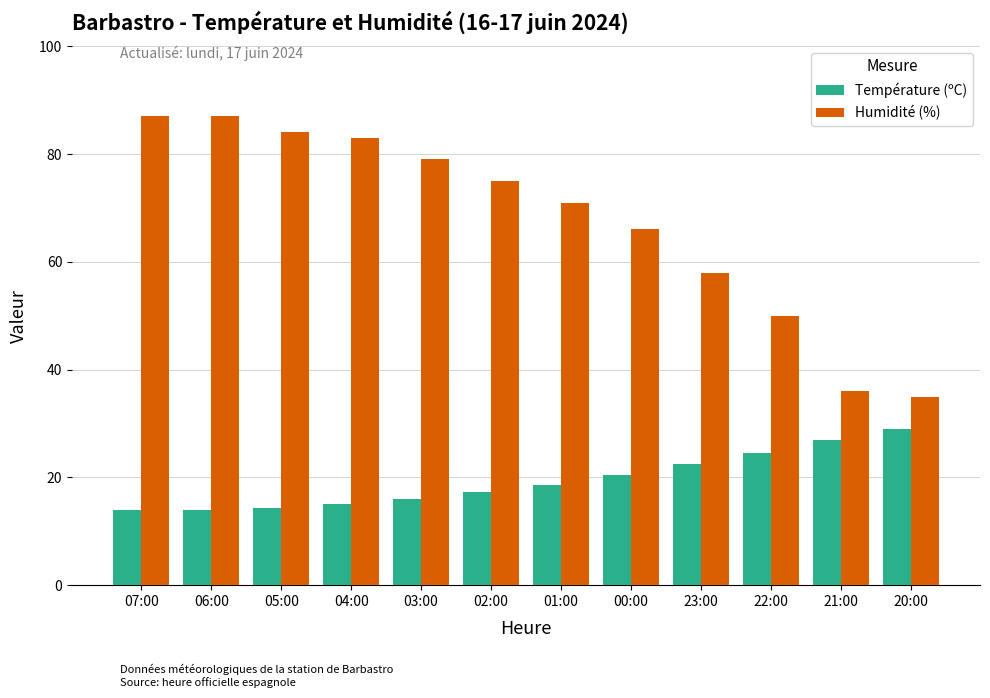

What is the average value of the Température (ºC) series?

19.4